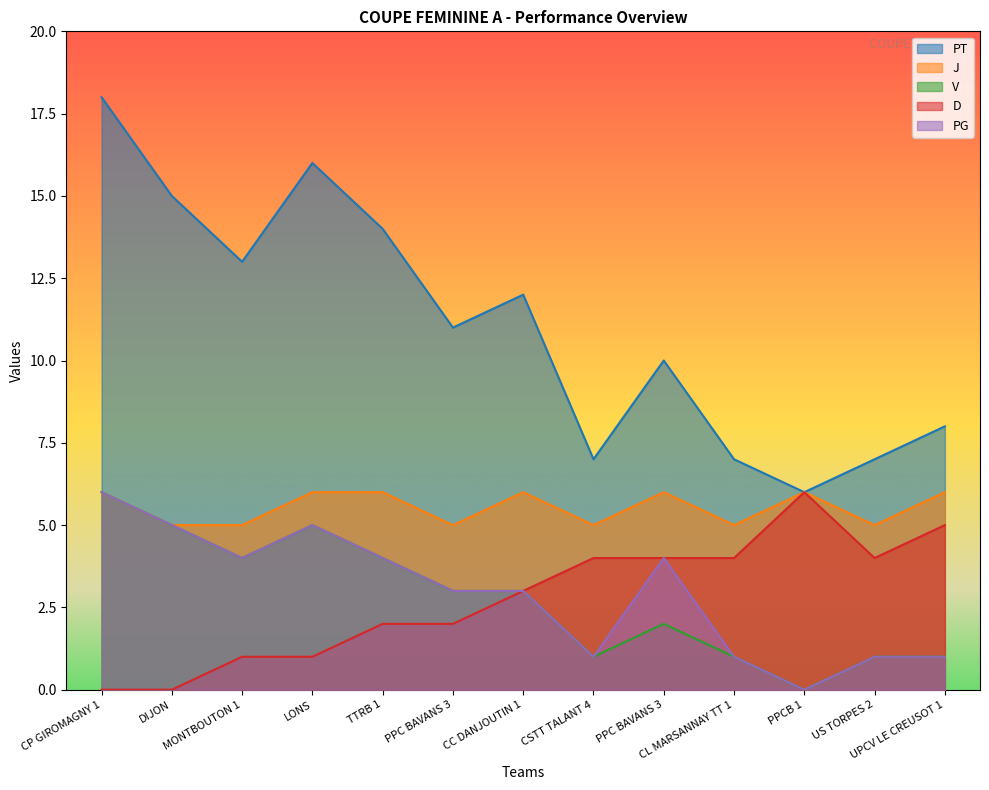

Is it true that D equals 2 at PPC BAVANS 3?

True